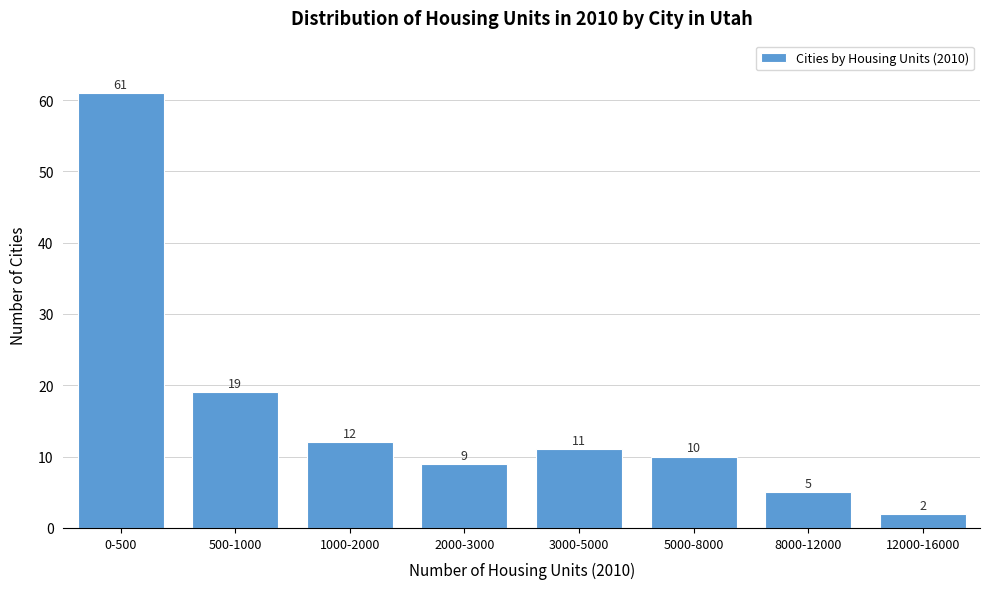

Reading left to right, transcribe all the data shown in this chart.

61	19	12	9	11	10	5	2